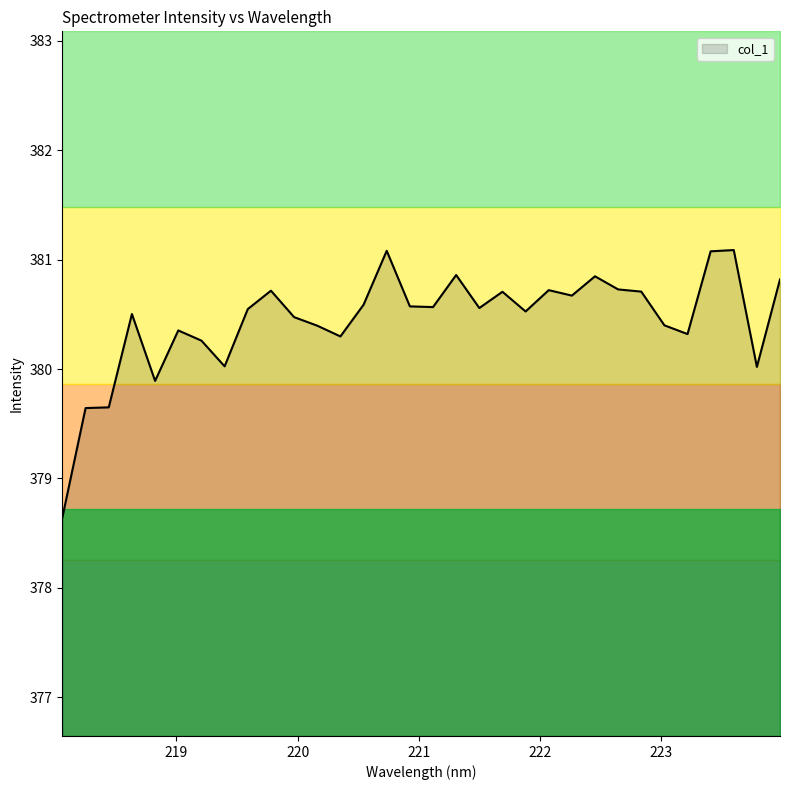

Which category has the lowest value across all series?

218.0596